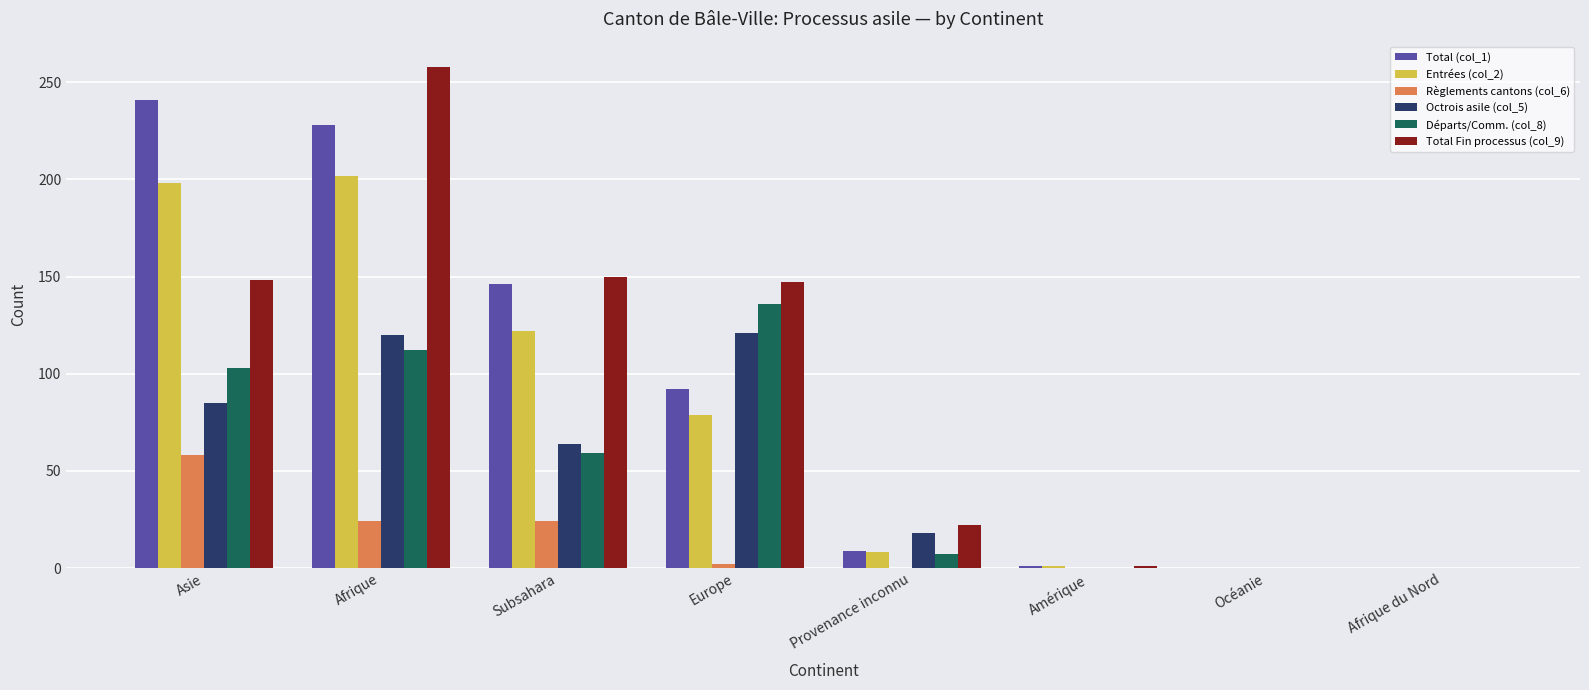

Is the value of Départs/Comm. (col_8) at Provenance inconnu greater than the value of Octrois asile (col_5) at Provenance inconnu?

No